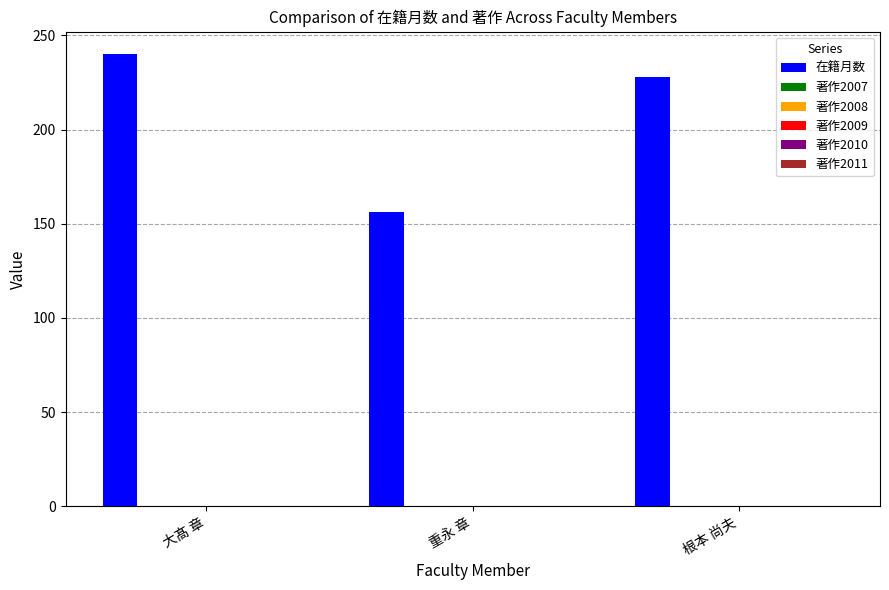

What is the maximum value shown in the chart?

240